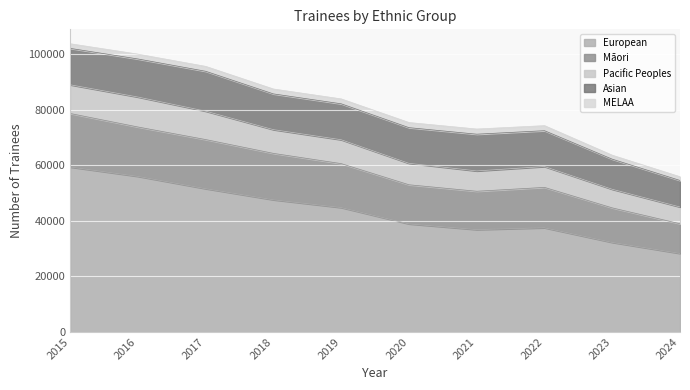

What is the maximum value for European?

59360